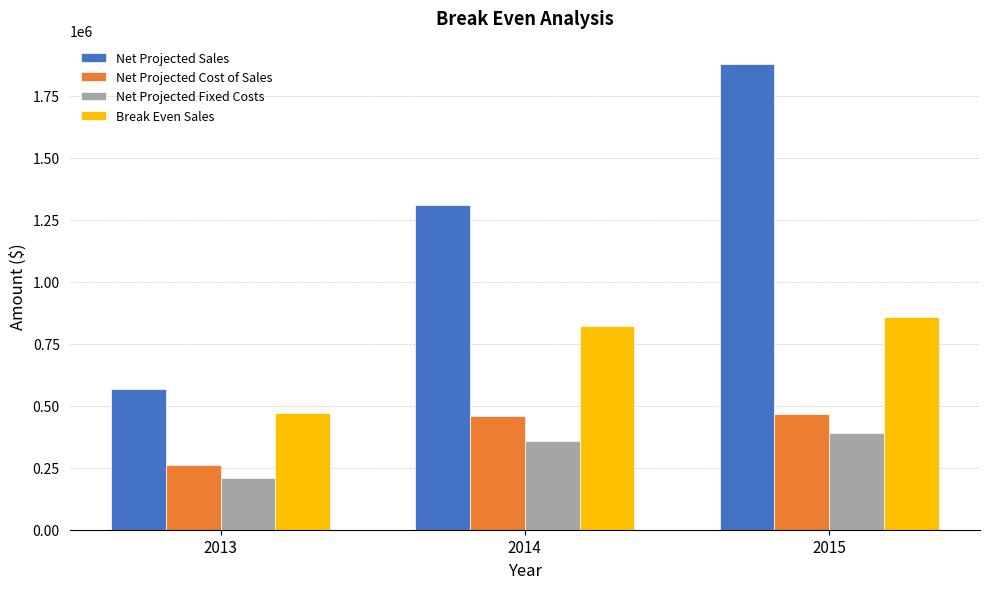

Count the Net Projected Sales values in the range 567130 to 1877749.

3